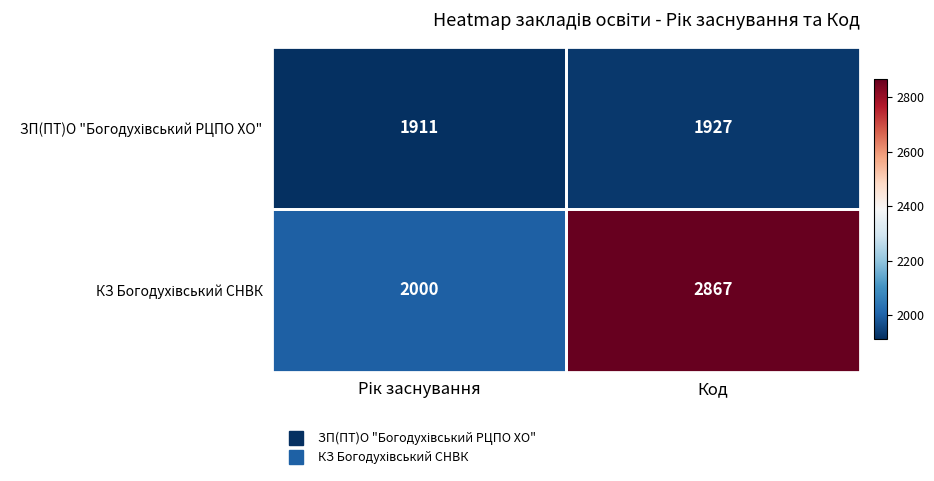

What is the total value across all series at Код?

4794